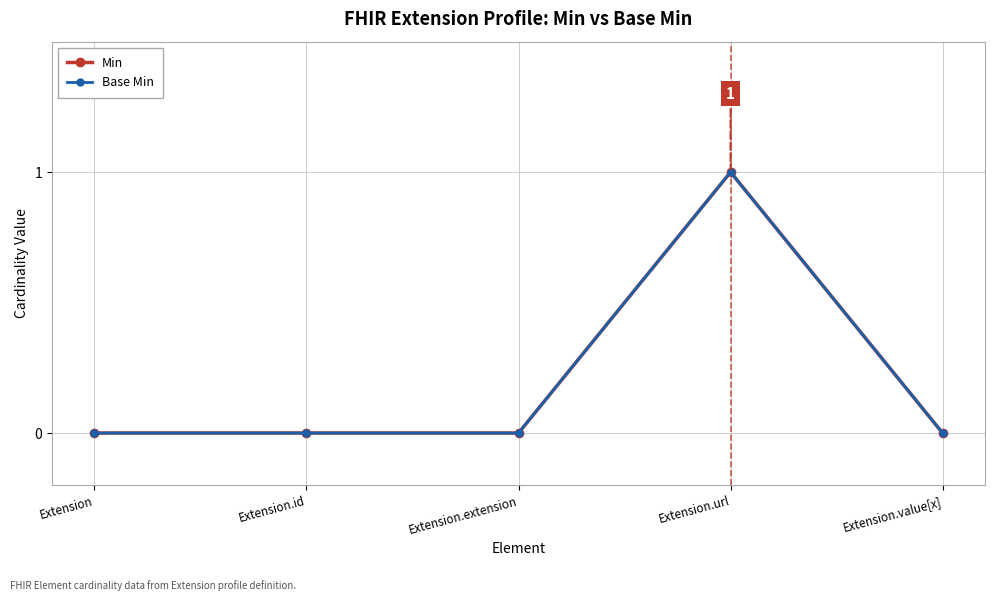

True or false: Min and Base Min intersect in this chart.

False